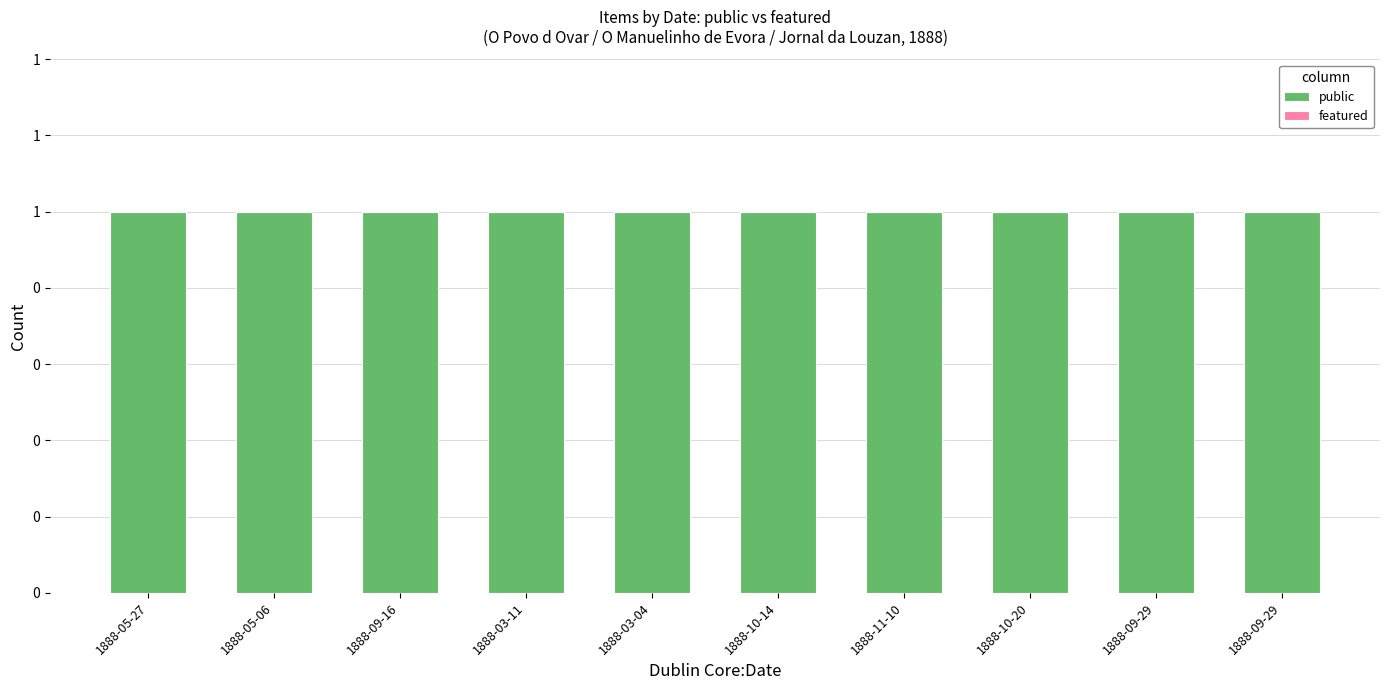

Reading left to right, what are all the values shown in this chart?

public: 1888-05-27=1	1888-05-06=1	1888-09-16=1	1888-03-11=1	1888-03-04=1	1888-10-14=1	1888-11-10=1	1888-10-20=1	1888-09-29=1	1888-09-29=1
featured: 1888-05-27=0	1888-05-06=0	1888-09-16=0	1888-03-11=0	1888-03-04=0	1888-10-14=0	1888-11-10=0	1888-10-20=0	1888-09-29=0	1888-09-29=0